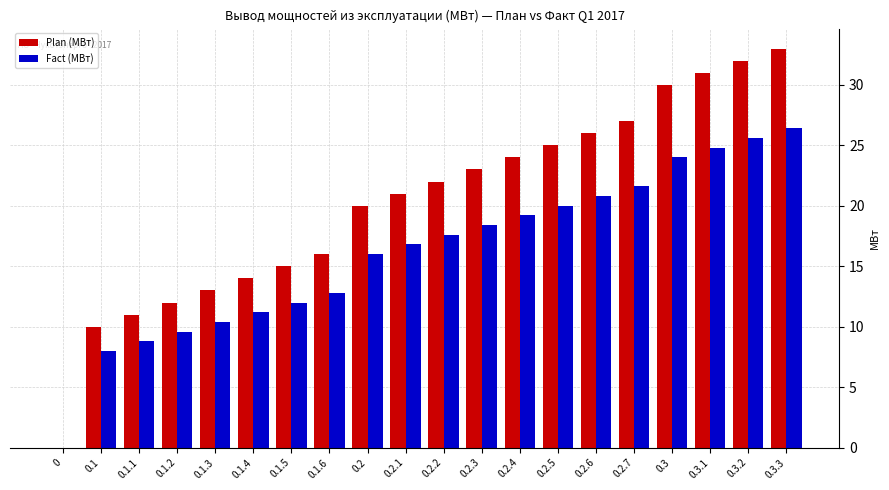

At which label does Fact (МВт) first exceed 17?

0.2.2